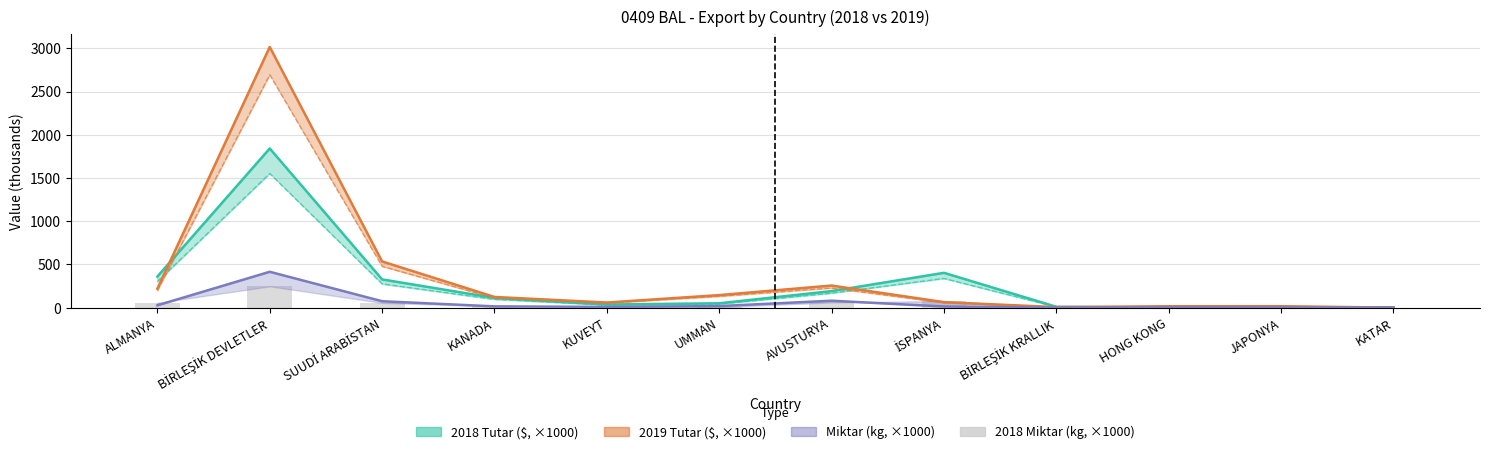

Which label corresponds to the largest value in the chart?

BİRLEŞİK DEVLETLER